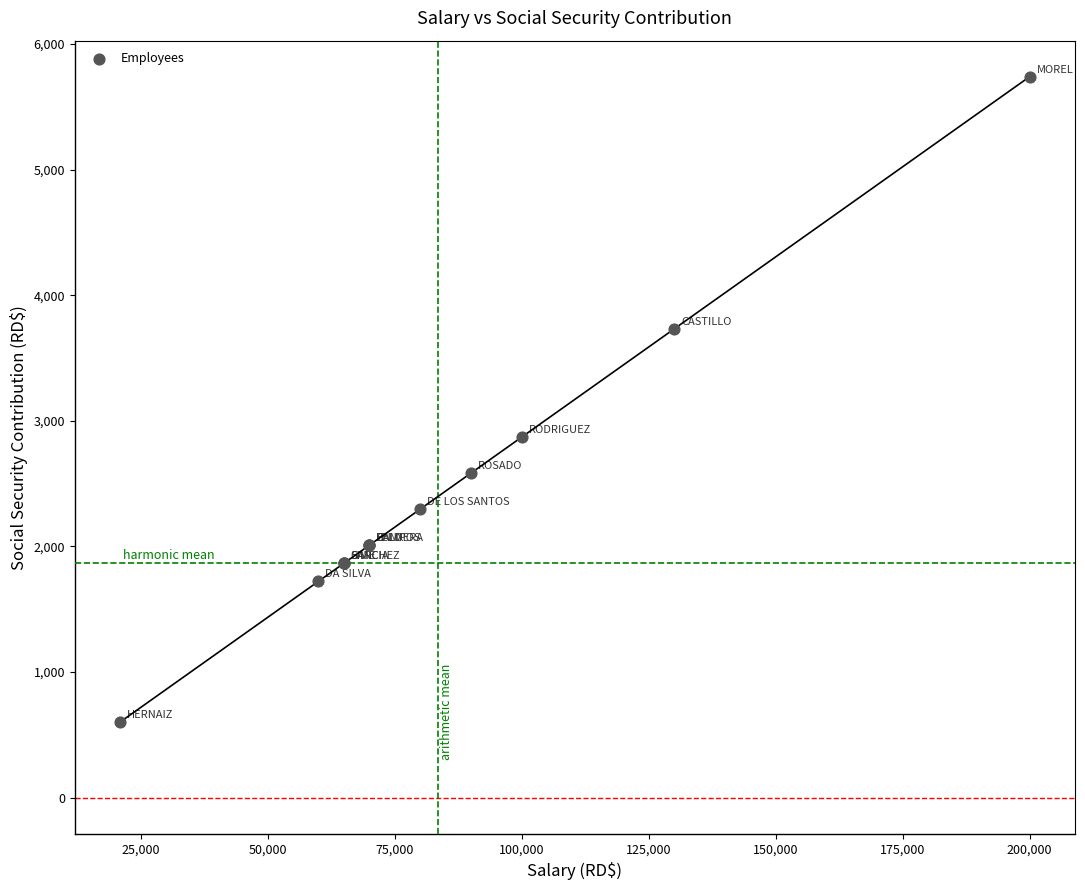

What Y value in the scatter plot is closest to 3171?

2870.0